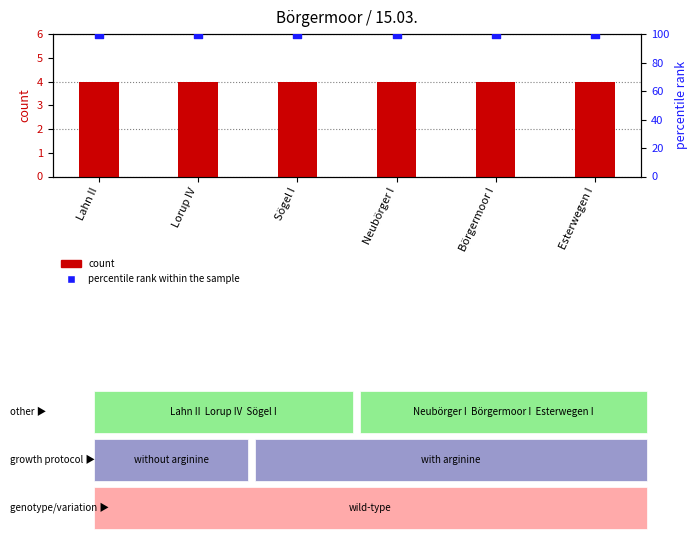

Which series reaches the minimum Y coordinate?

count